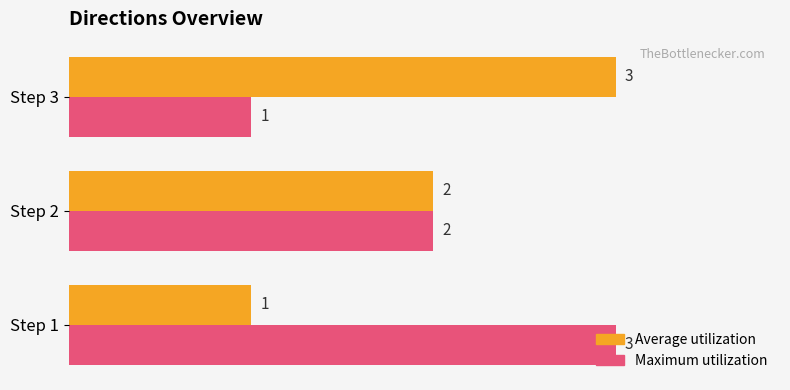

At which label does Maximum utilization reach its peak?

Step 1